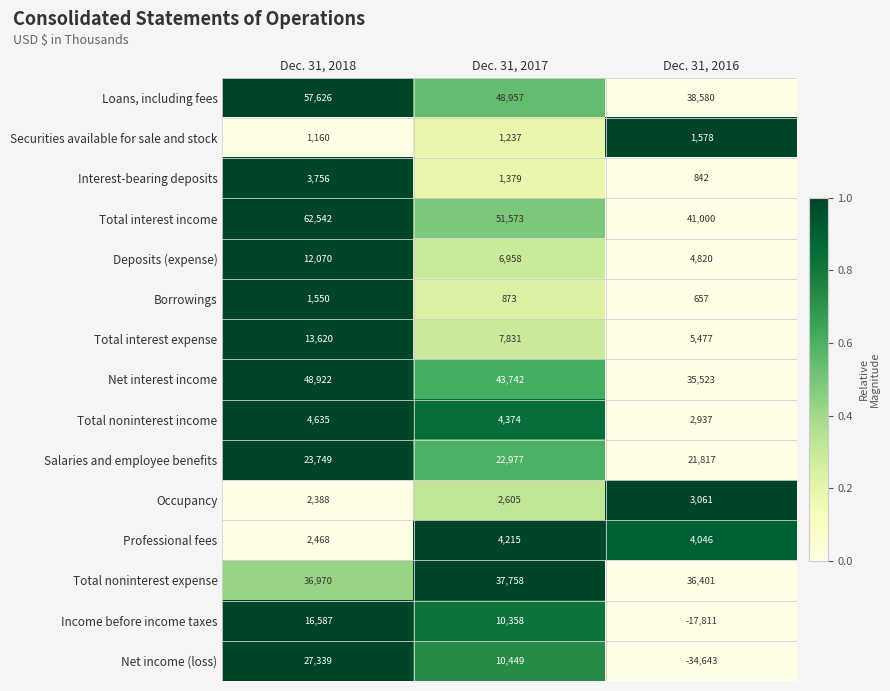

At Dec. 31, 2016, list the series in order from smallest to largest.

Net income (loss), Income before income taxes, Borrowings, Interest-bearing deposits, Securities available for sale and stock, Total noninterest income, Occupancy, Professional fees, Deposits (expense), Total interest expense, Salaries and employee benefits, Net interest income, Total noninterest expense, Loans, including fees, Total interest income